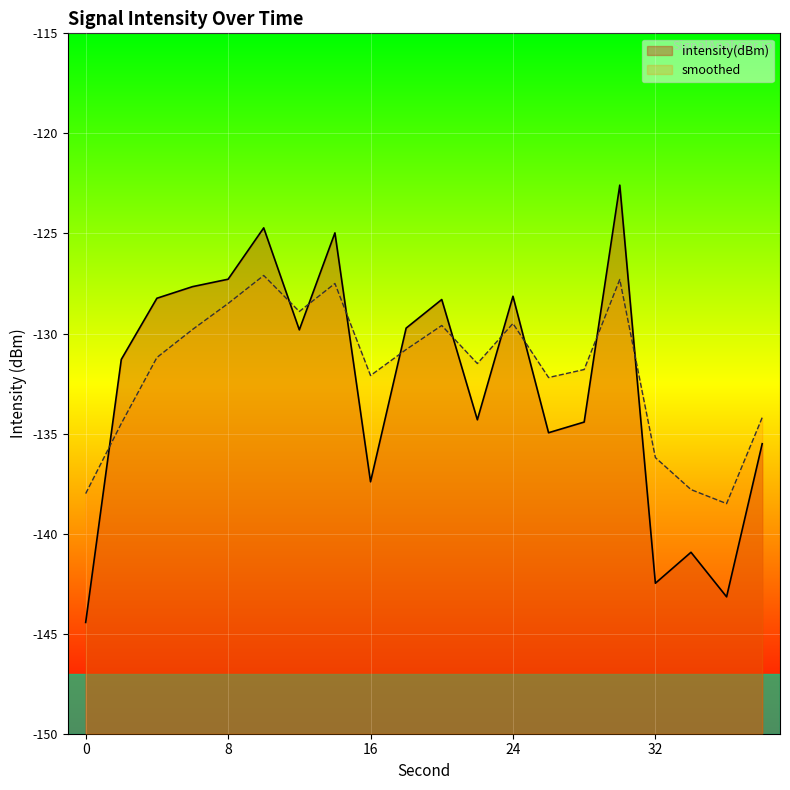

Rank the series at 16 from lowest to highest value.

intensity(dBm), smoothed